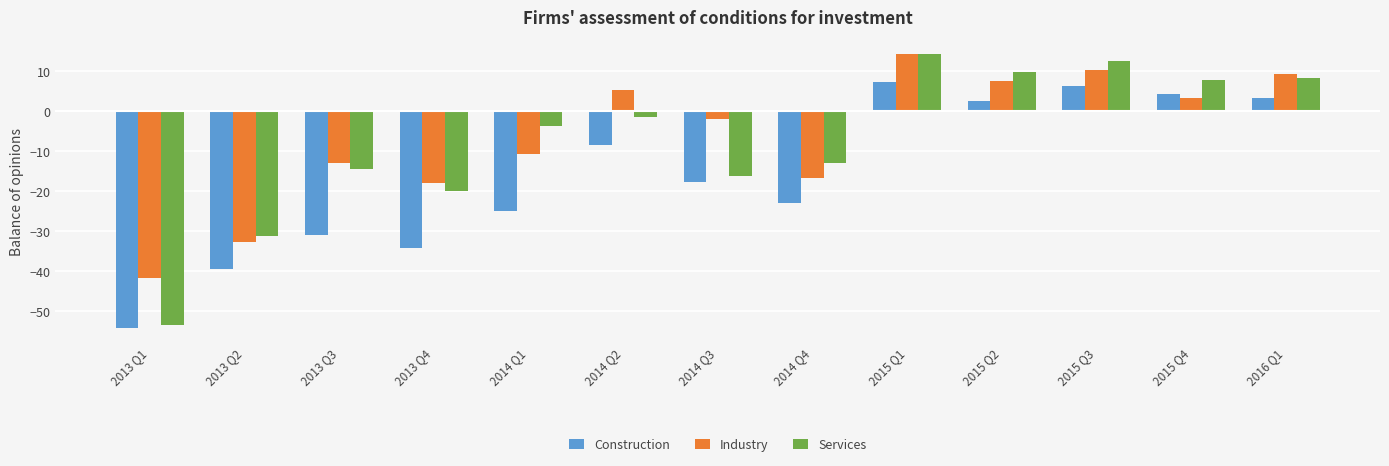

What is the label of the 12th bar from the left?

2015 Q4